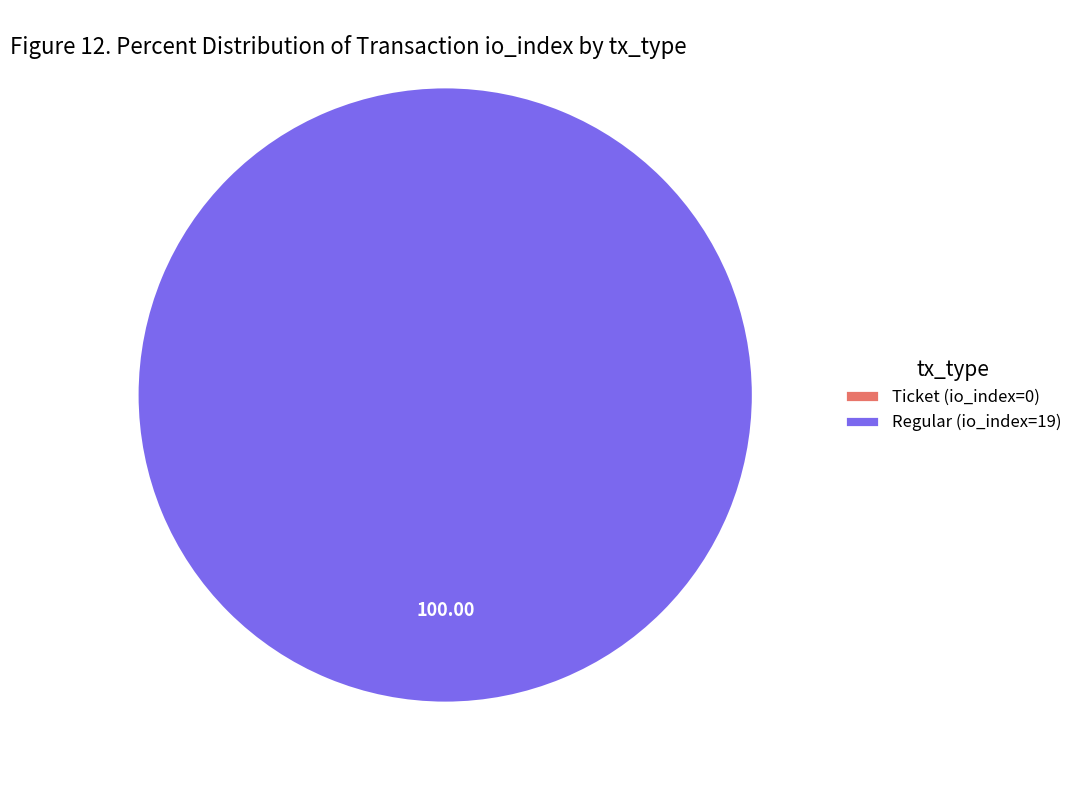

To the nearest percent, what is the combined percentage of Regular (io_index=19) and Ticket (io_index=0)?

100%